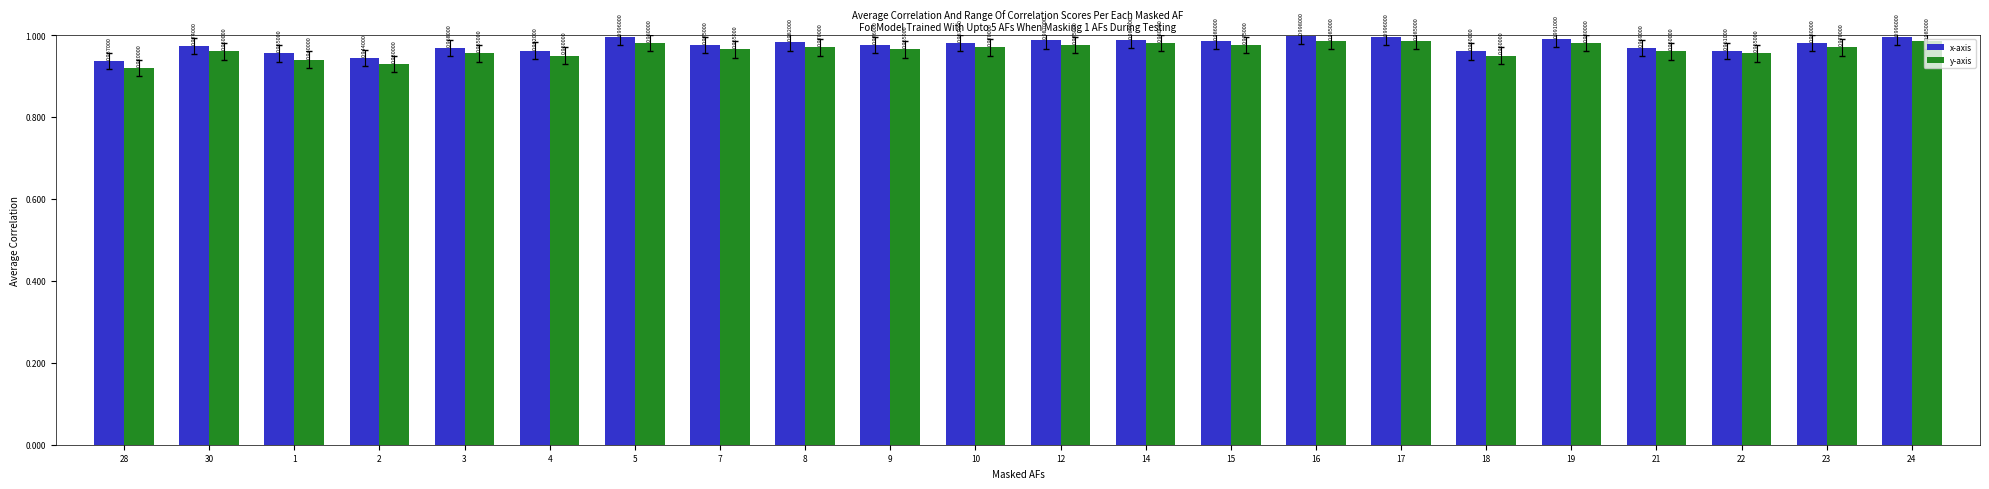

Which series has the widest spread of values?

y-axis